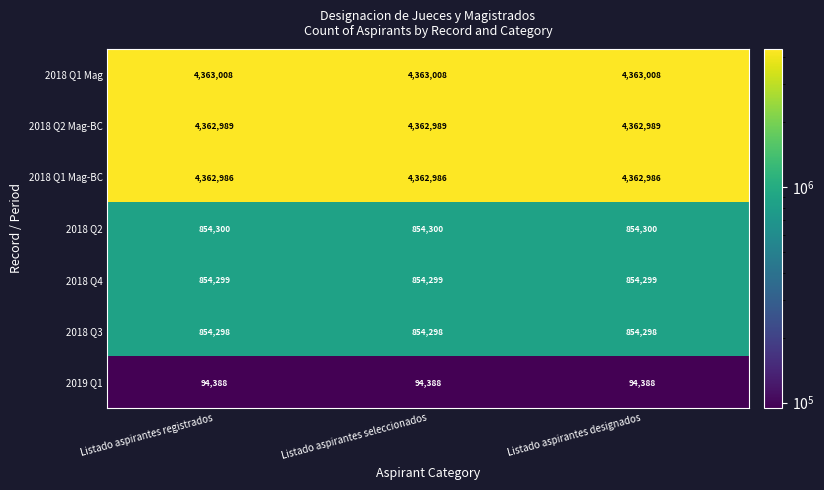

What is the sum of all 2019 Q1 values?

283164